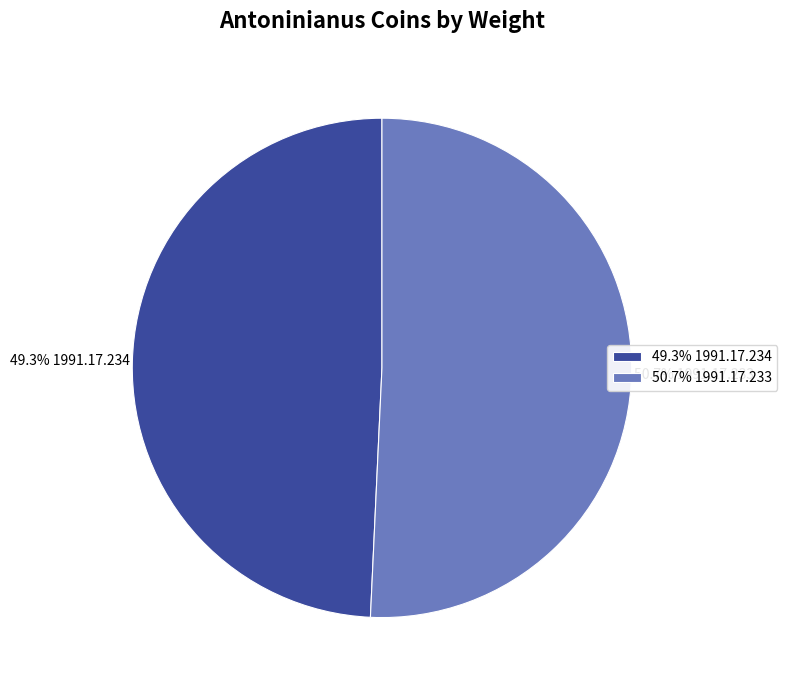

Rank the categories by value from lowest to highest.

49.3% 1991.17.234, 50.7% 1991.17.233